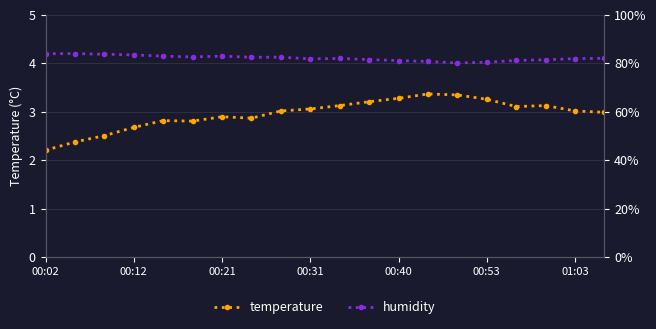

What are all the series names shown in the legend?

temperature, humidity